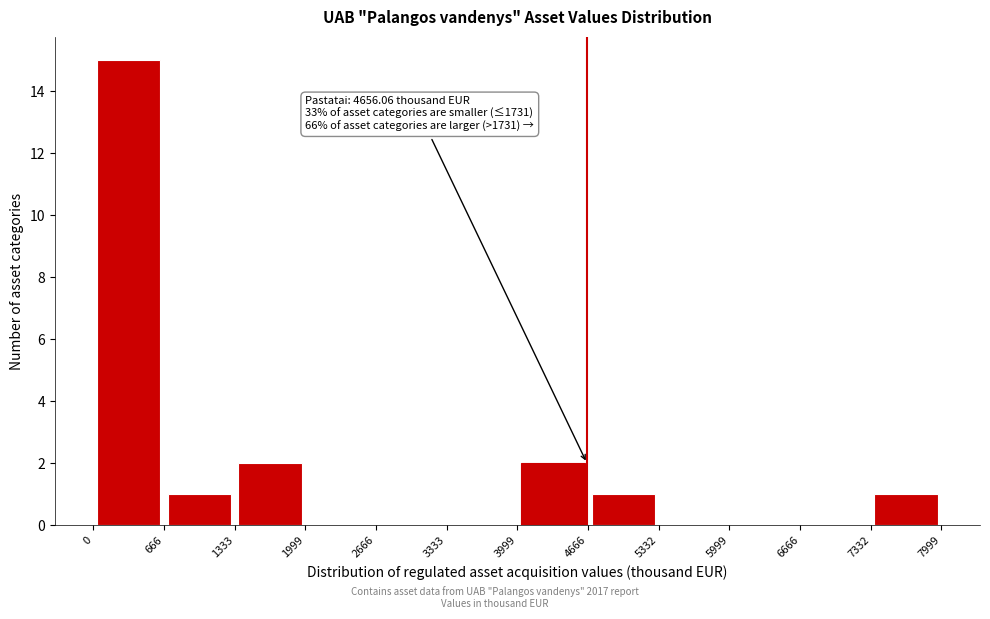

Over which range of the x-axis is the bar tallest?

0 to 666